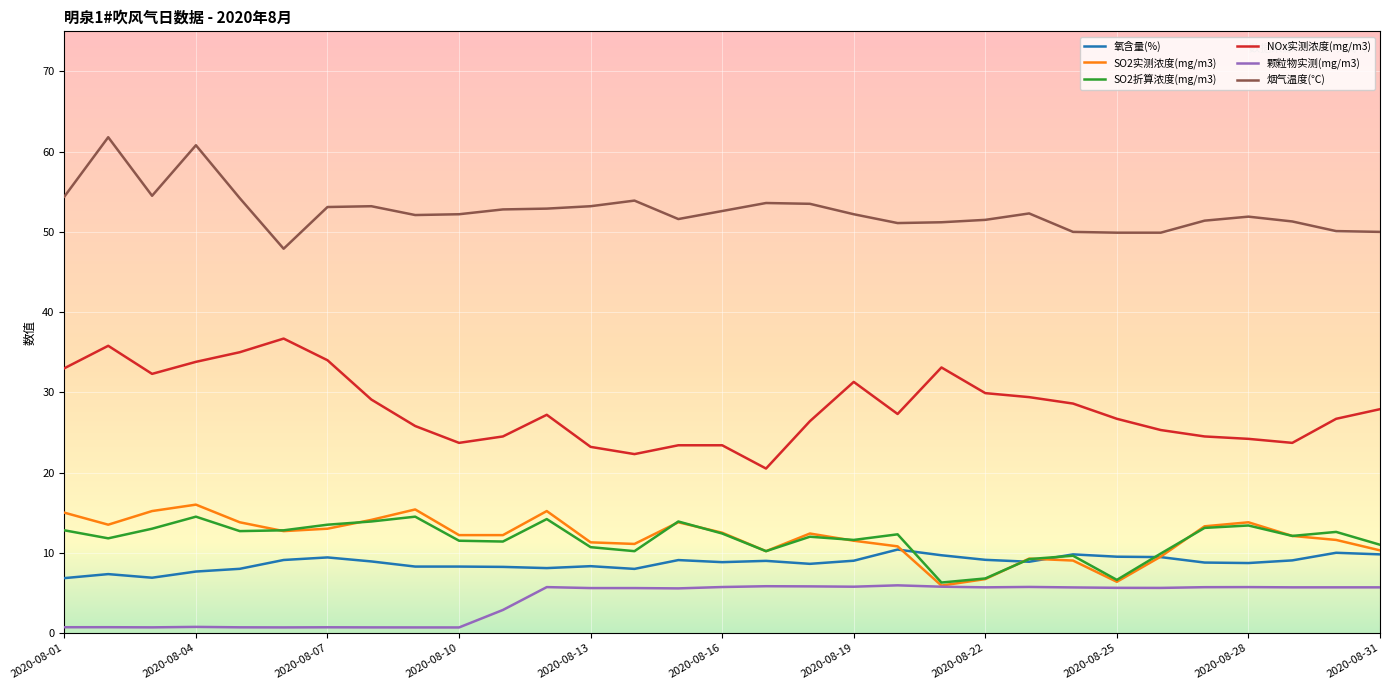

True or false: 颗粒物实测(mg/m3) and 氧含量(%) intersect in this chart.

False